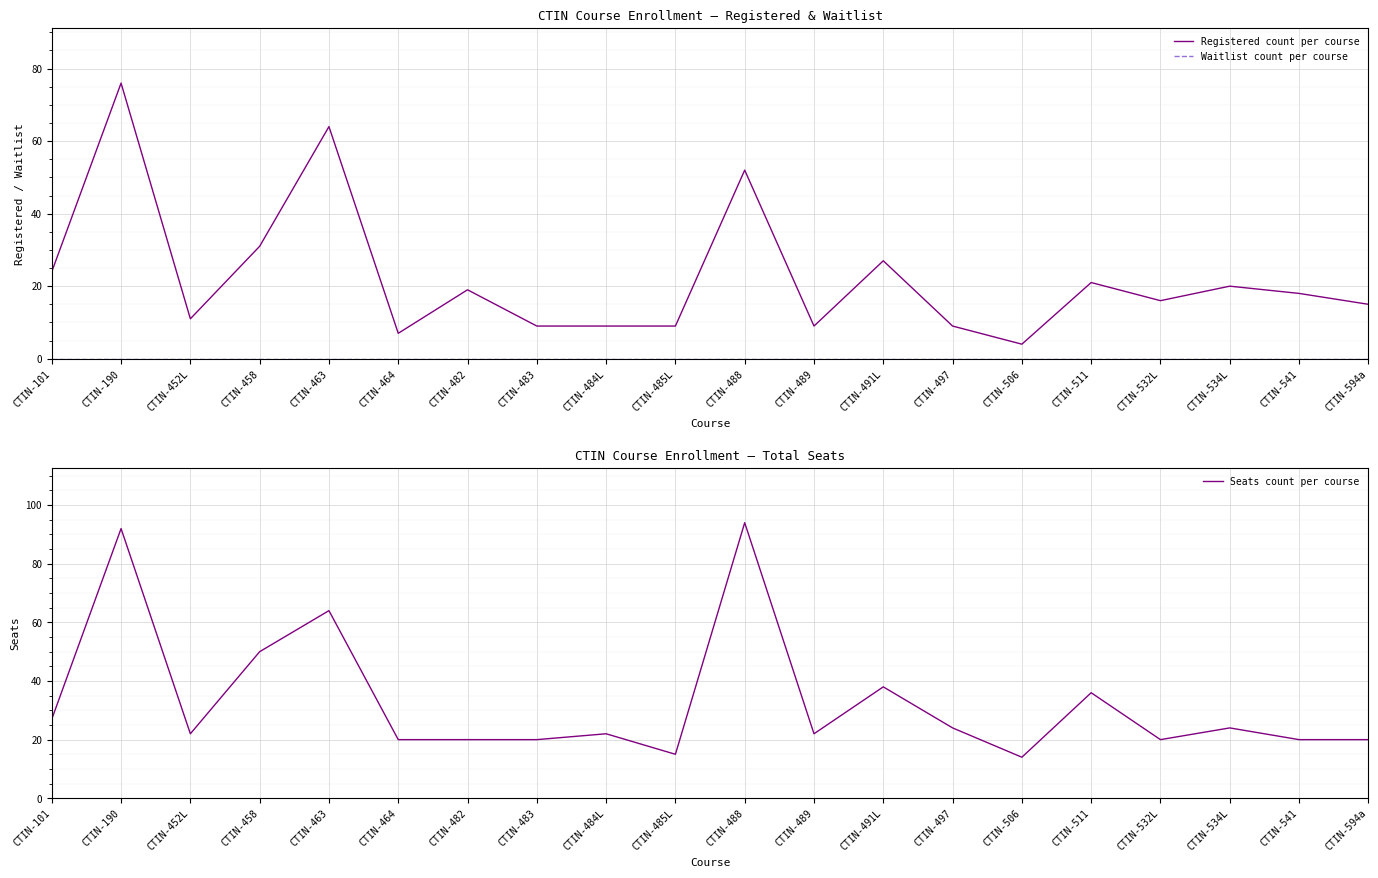

What is the spread (max minus min) of values at CTIN-506?

14